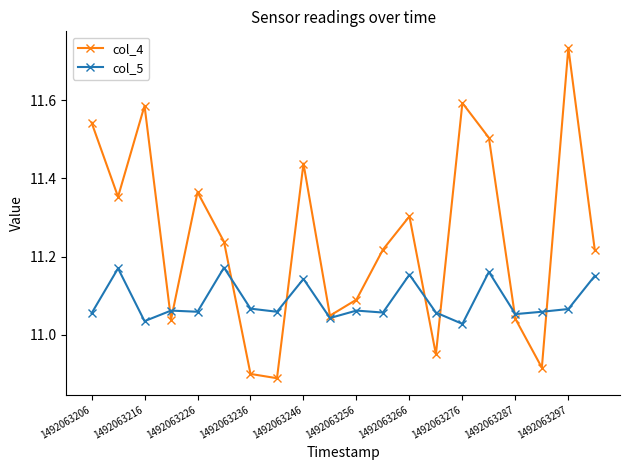

True or false: col_5 has more than 1 points higher than both neighbors.

True